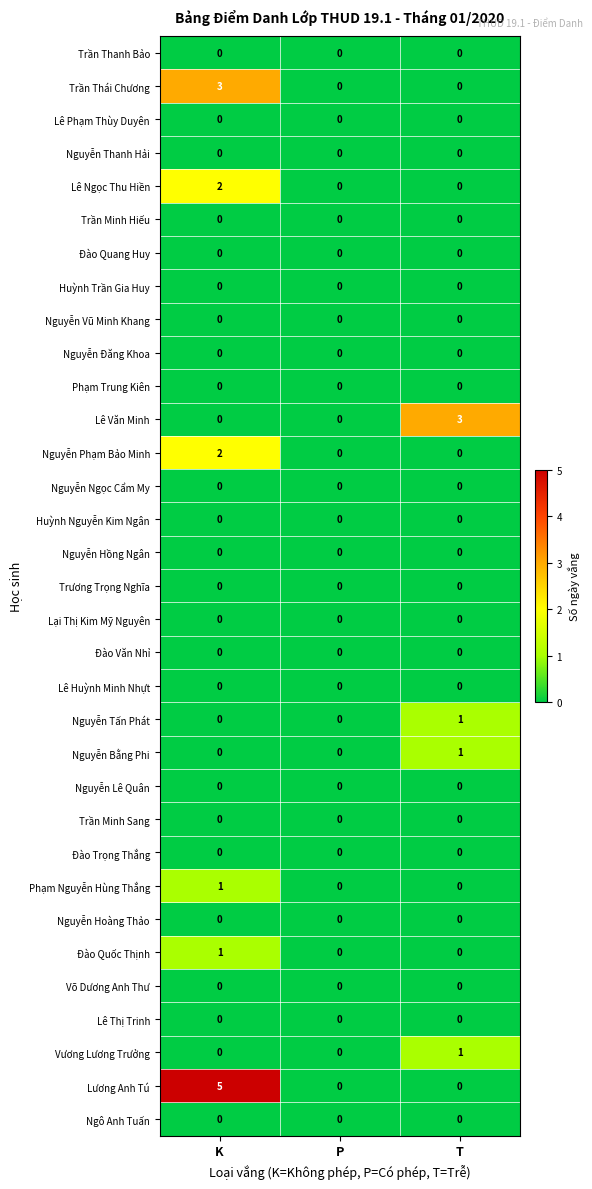

What is the total value across all series at K?

14